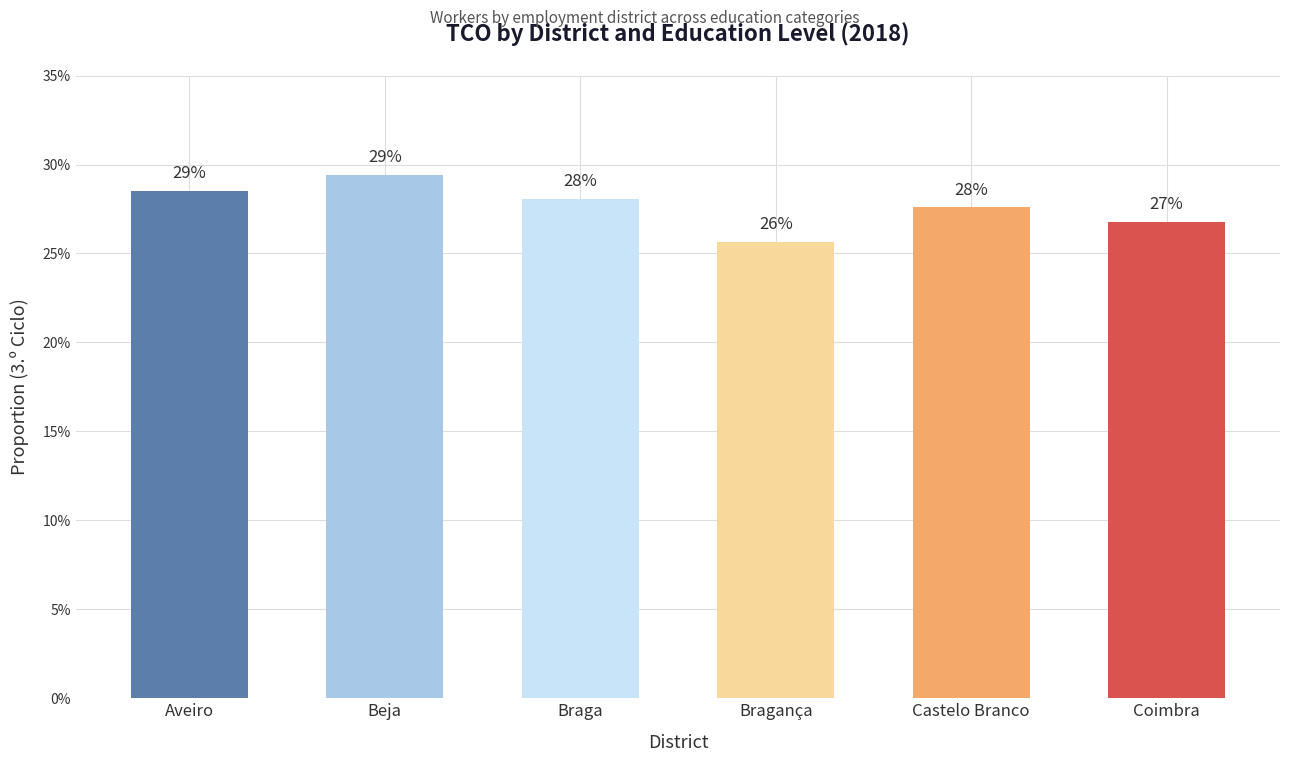

What is the greatest value displayed?

0.3